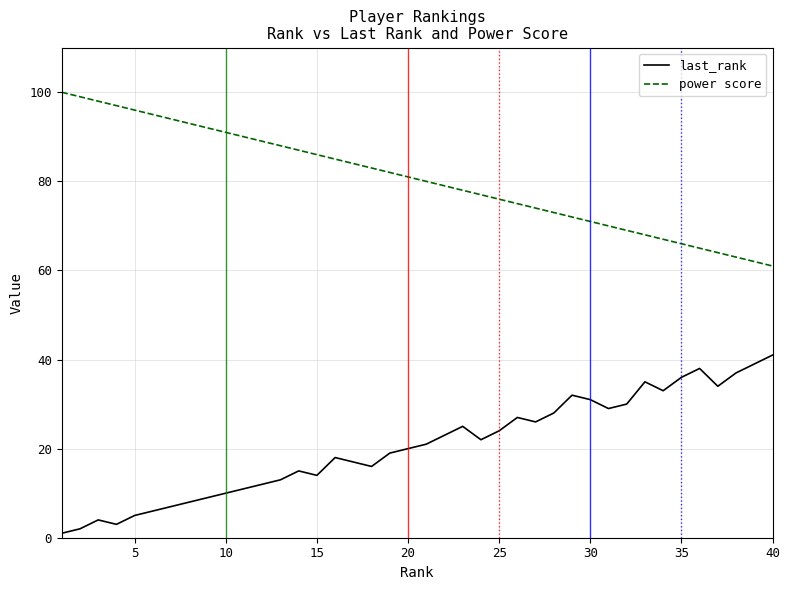

What are all the series names shown in the legend?

last_rank, power score